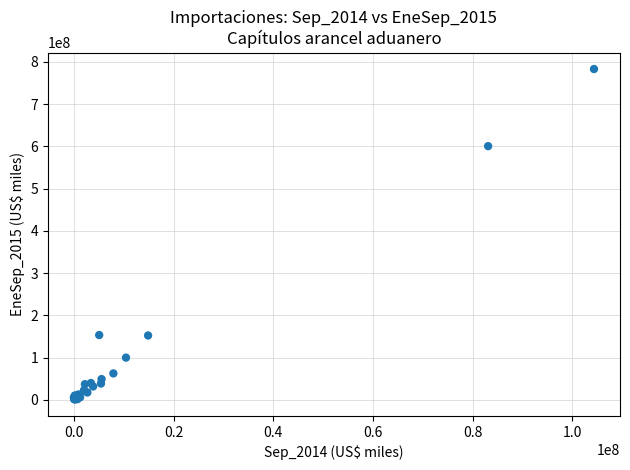

What Y value in the scatter plot is closest to 391933659?

600323296.3